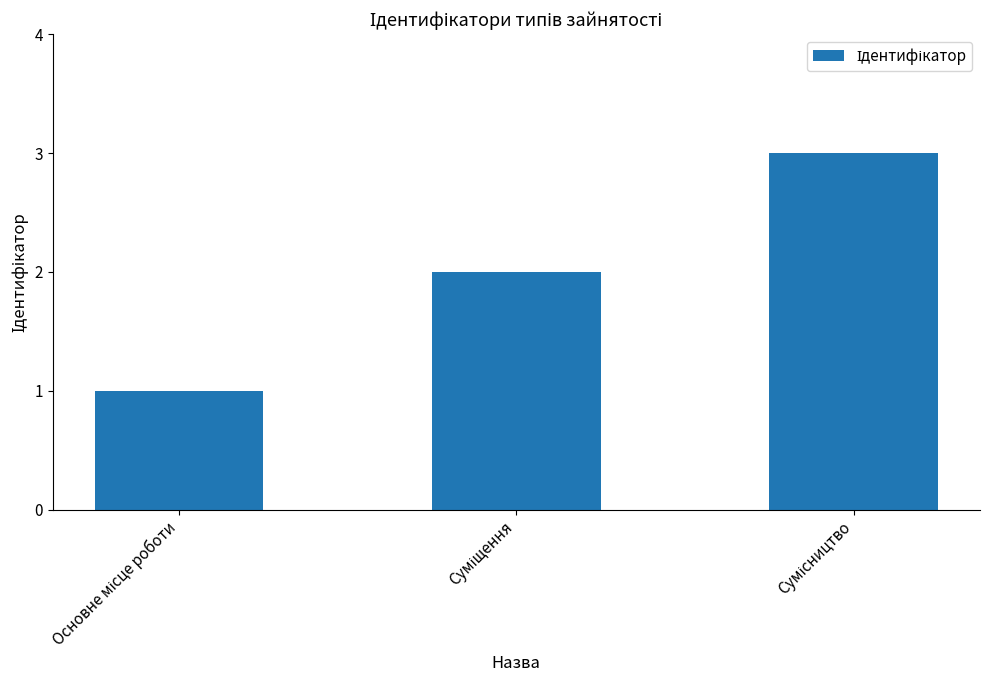

What is the greatest value displayed?

3